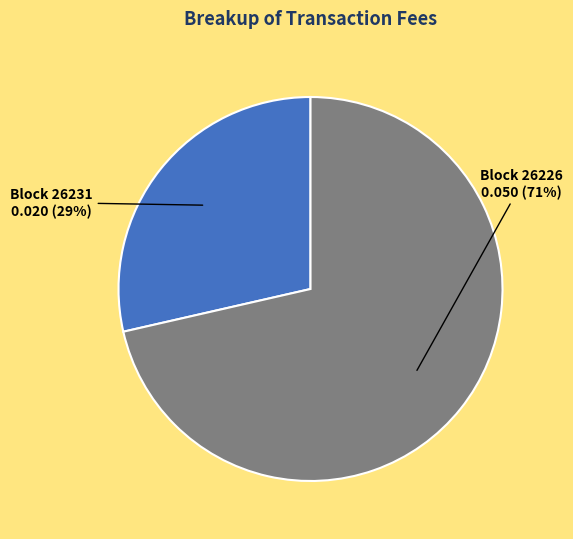

To the nearest percent, what is the average slice percentage?

50%